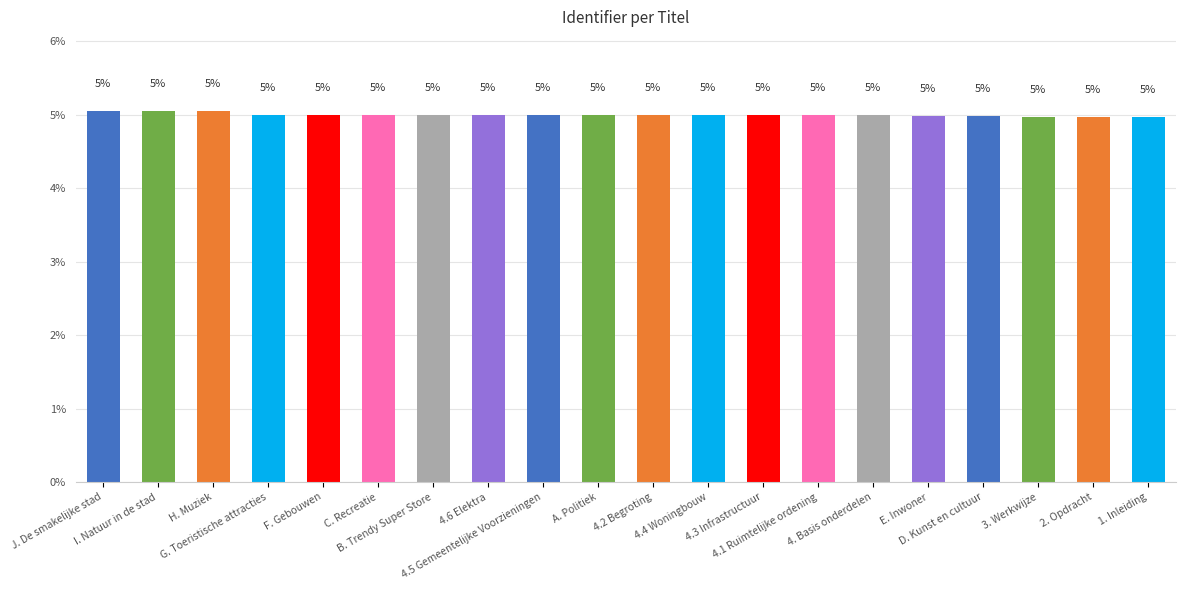

What is the difference between the maximum and minimum values?

0.1